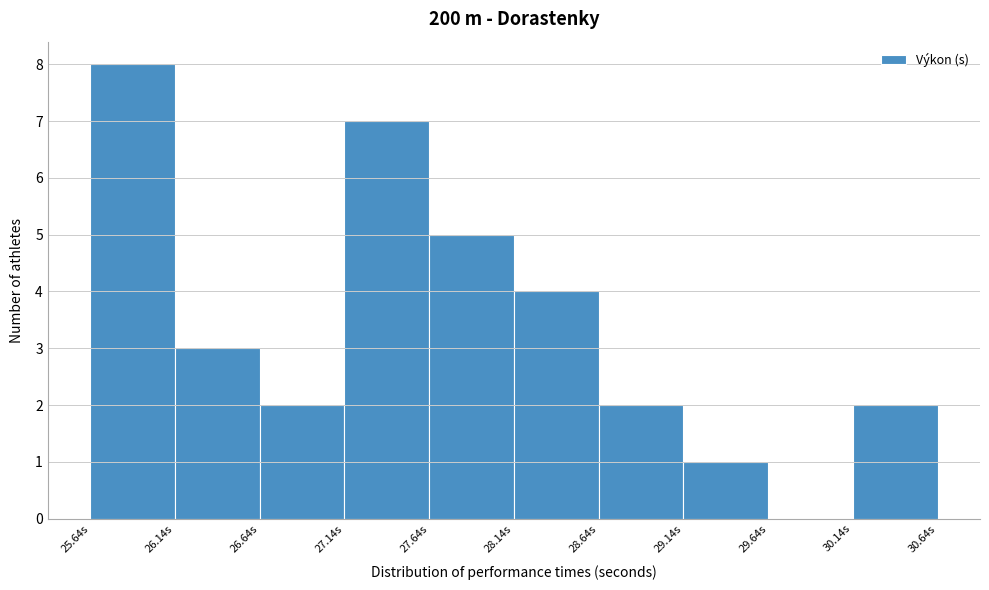

Reading left to right, transcribe this chart: for each bar, give the range it covers on the x-axis and its height. Neither the bar edges nor the heights are printed on the chart, so give them approximately, as read against the axes.

25.64 to 26.14: 8
26.14 to 26.64: 3
26.64 to 27.14: 2
27.14 to 27.64: 7
27.64 to 28.14: 5
28.14 to 28.64: 4
28.64 to 29.14: 2
29.14 to 29.64: 1
29.64 to 30.14: 0
30.14 to 30.64: 2